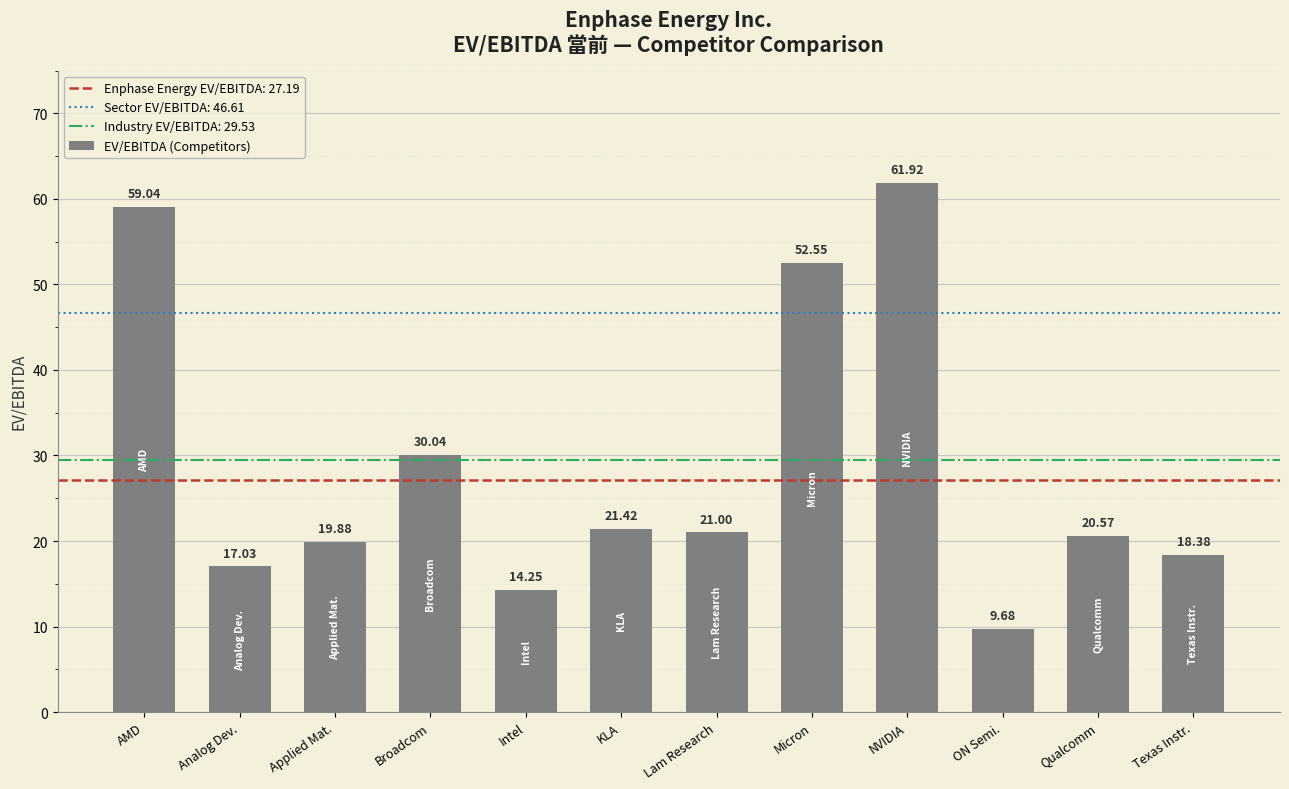

Which label corresponds to the smallest value in the chart?

ON Semi.